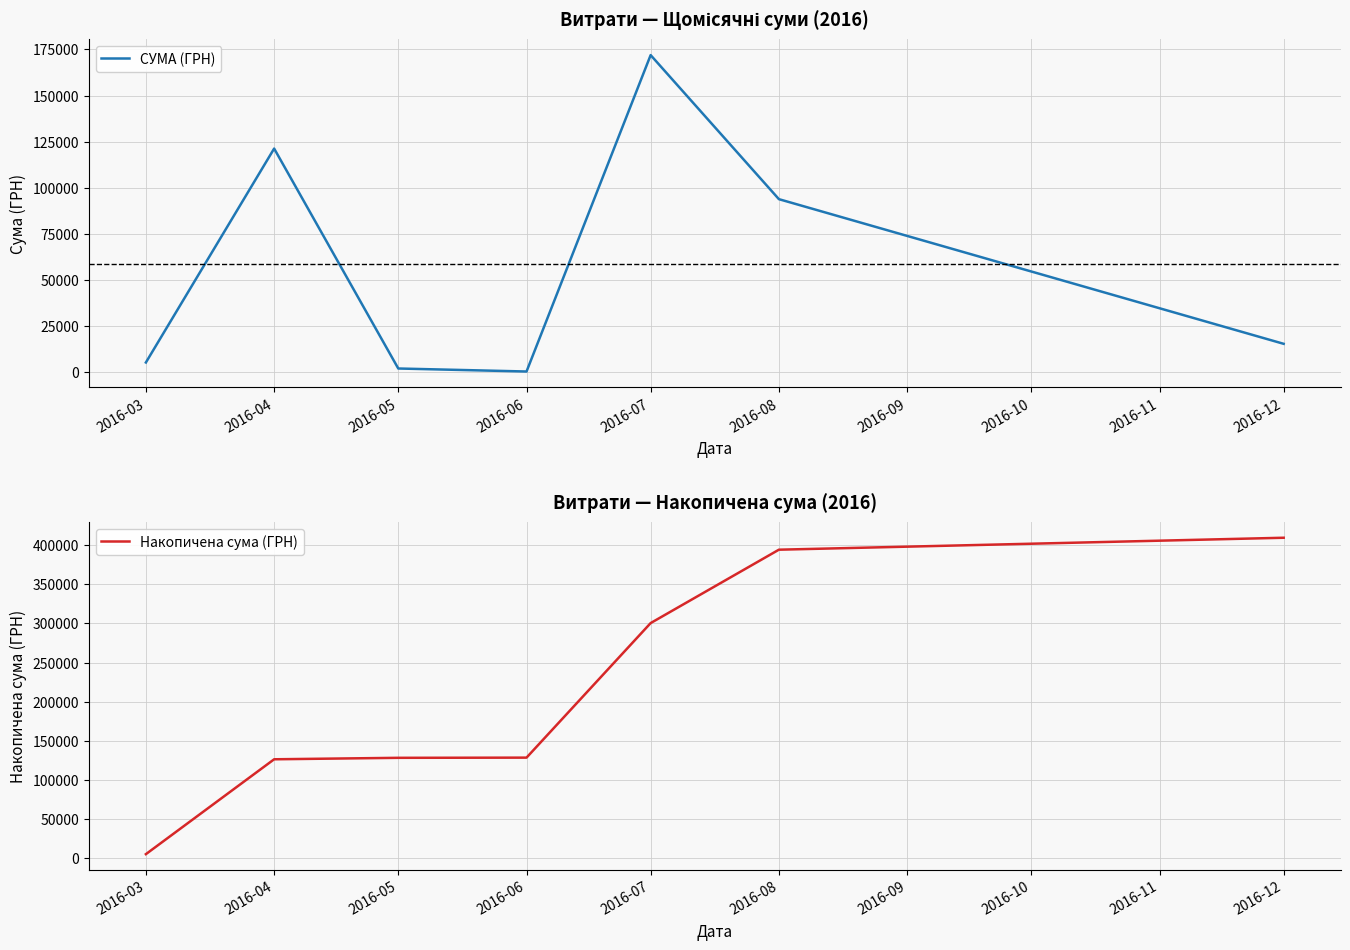

At how many categories does at least one series exceed 270136?

3